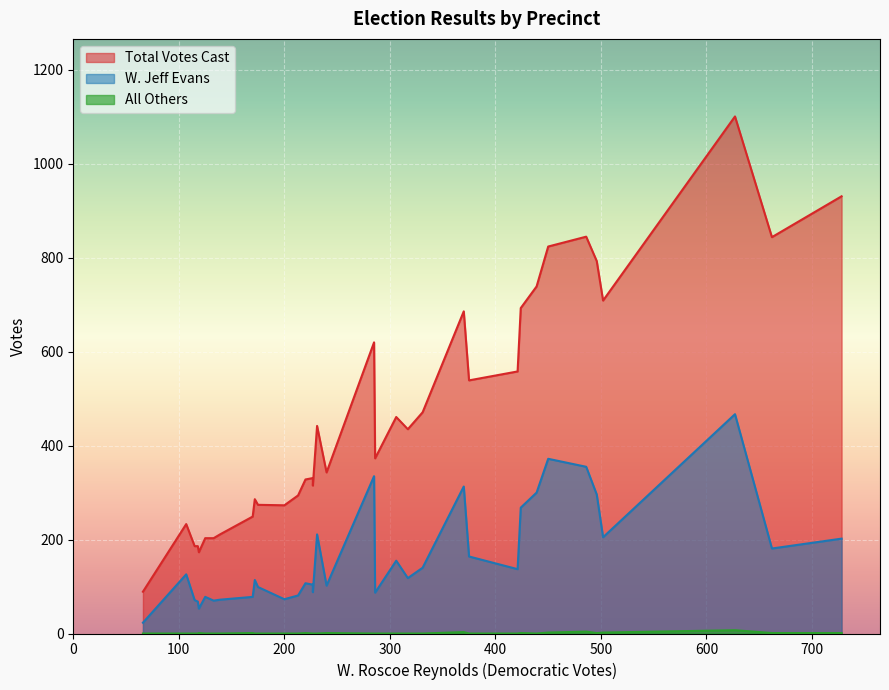

Which series has the largest total across all categories?

Total Votes Cast